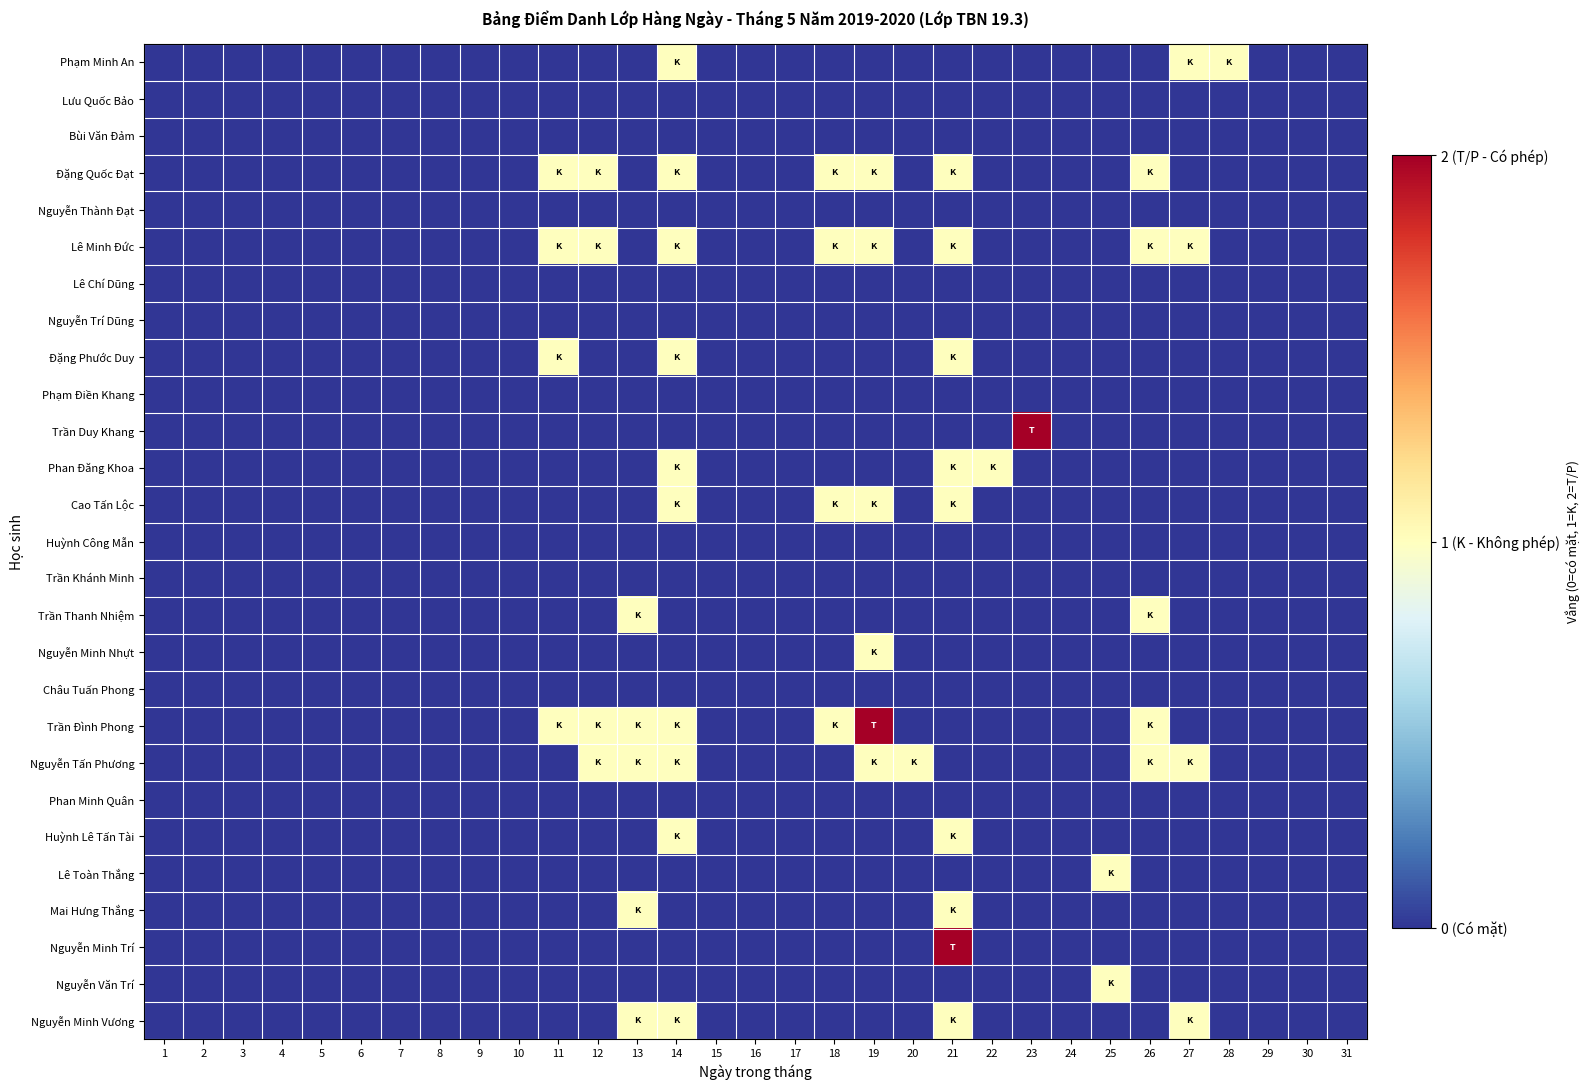

What is the total value across all series at 22?

1